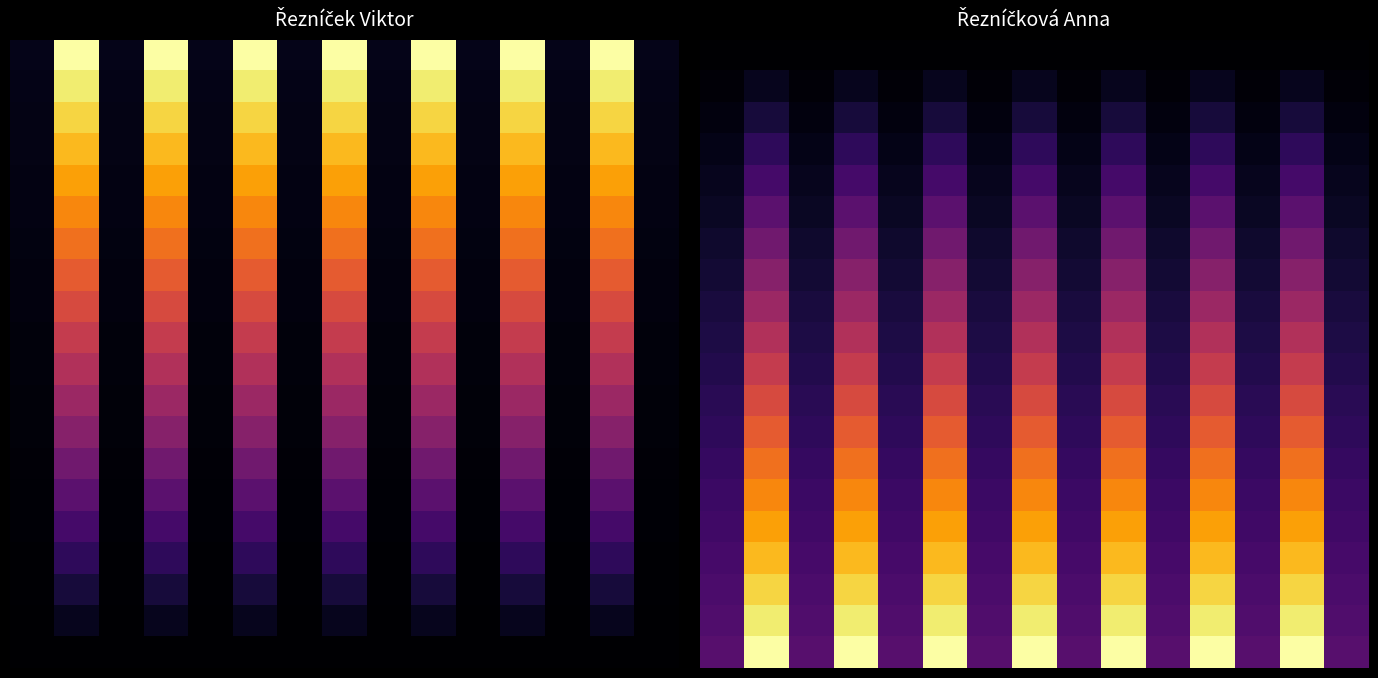

At which category does the chart reach its peak across all series?

1